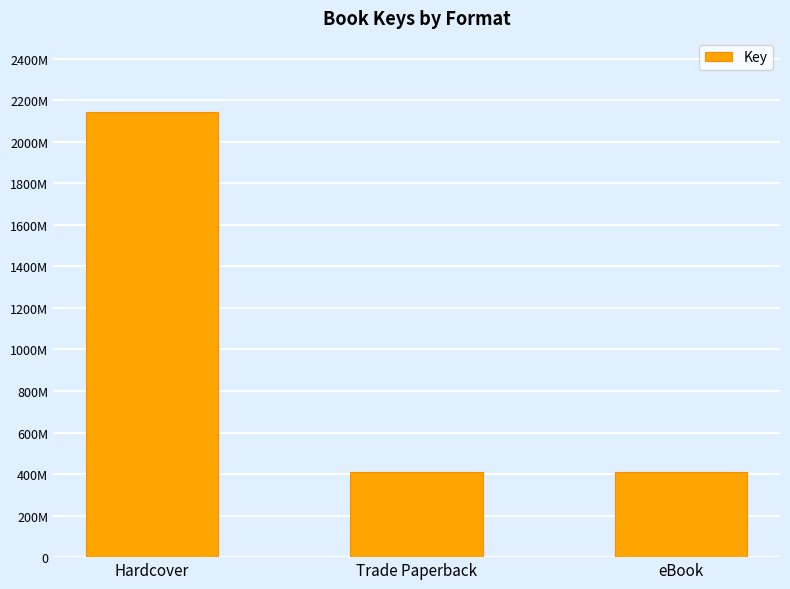

What is the difference between the values at eBook and Hardcover?

1730598582